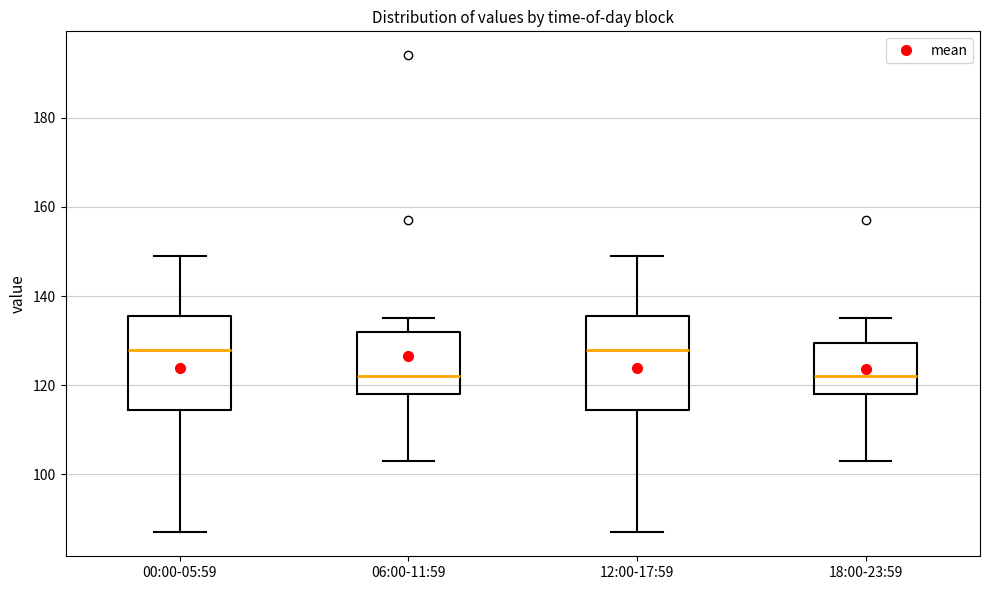

Reading left to right, transcribe this box plot: for each box, give where its median line is, the range the box spans, and where its two whiskers end, as read against the y-axis. The values are not printed on the chart, so give them approximately, as read against the axis.

00:00-05:59: median 128, box 114 to 136, whiskers 88 to 150
06:00-11:59: median 122, box 118 to 132, whiskers 104 to 136
12:00-17:59: median 128, box 114 to 136, whiskers 88 to 150
18:00-23:59: median 122, box 118 to 130, whiskers 104 to 136